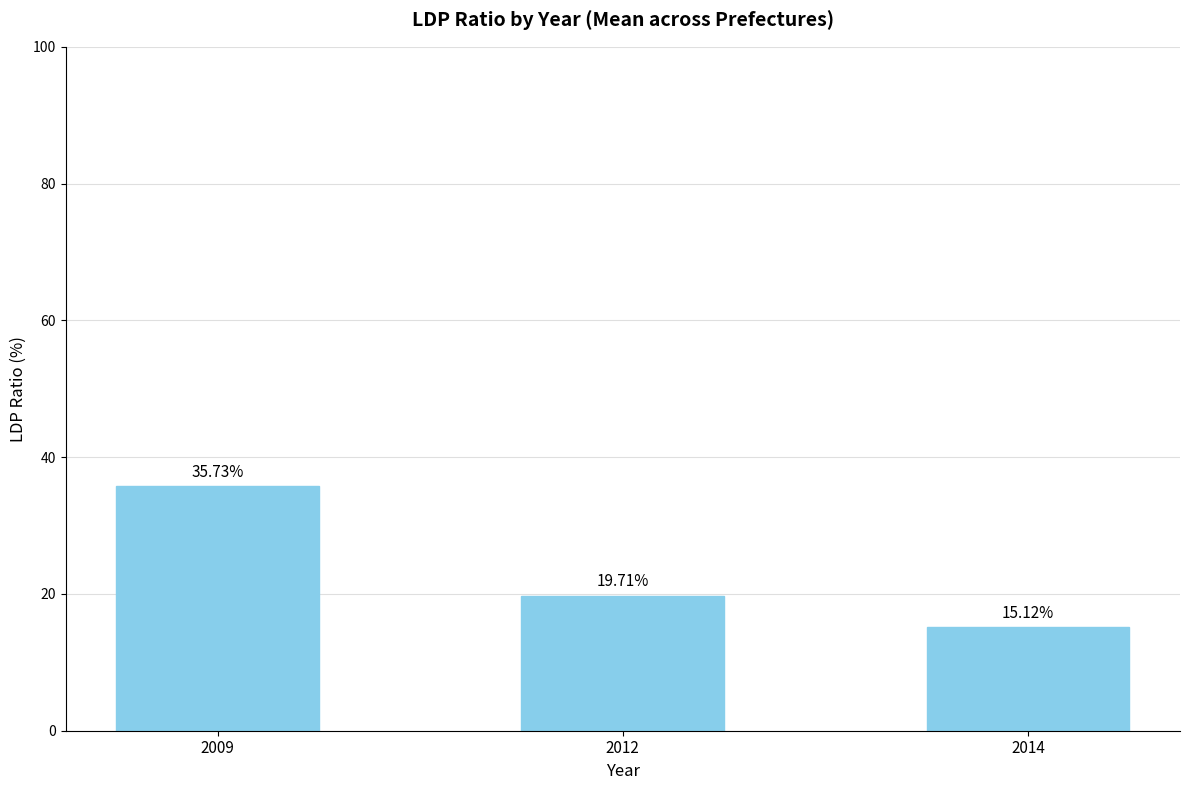

Does the chart contain any negative values?

No